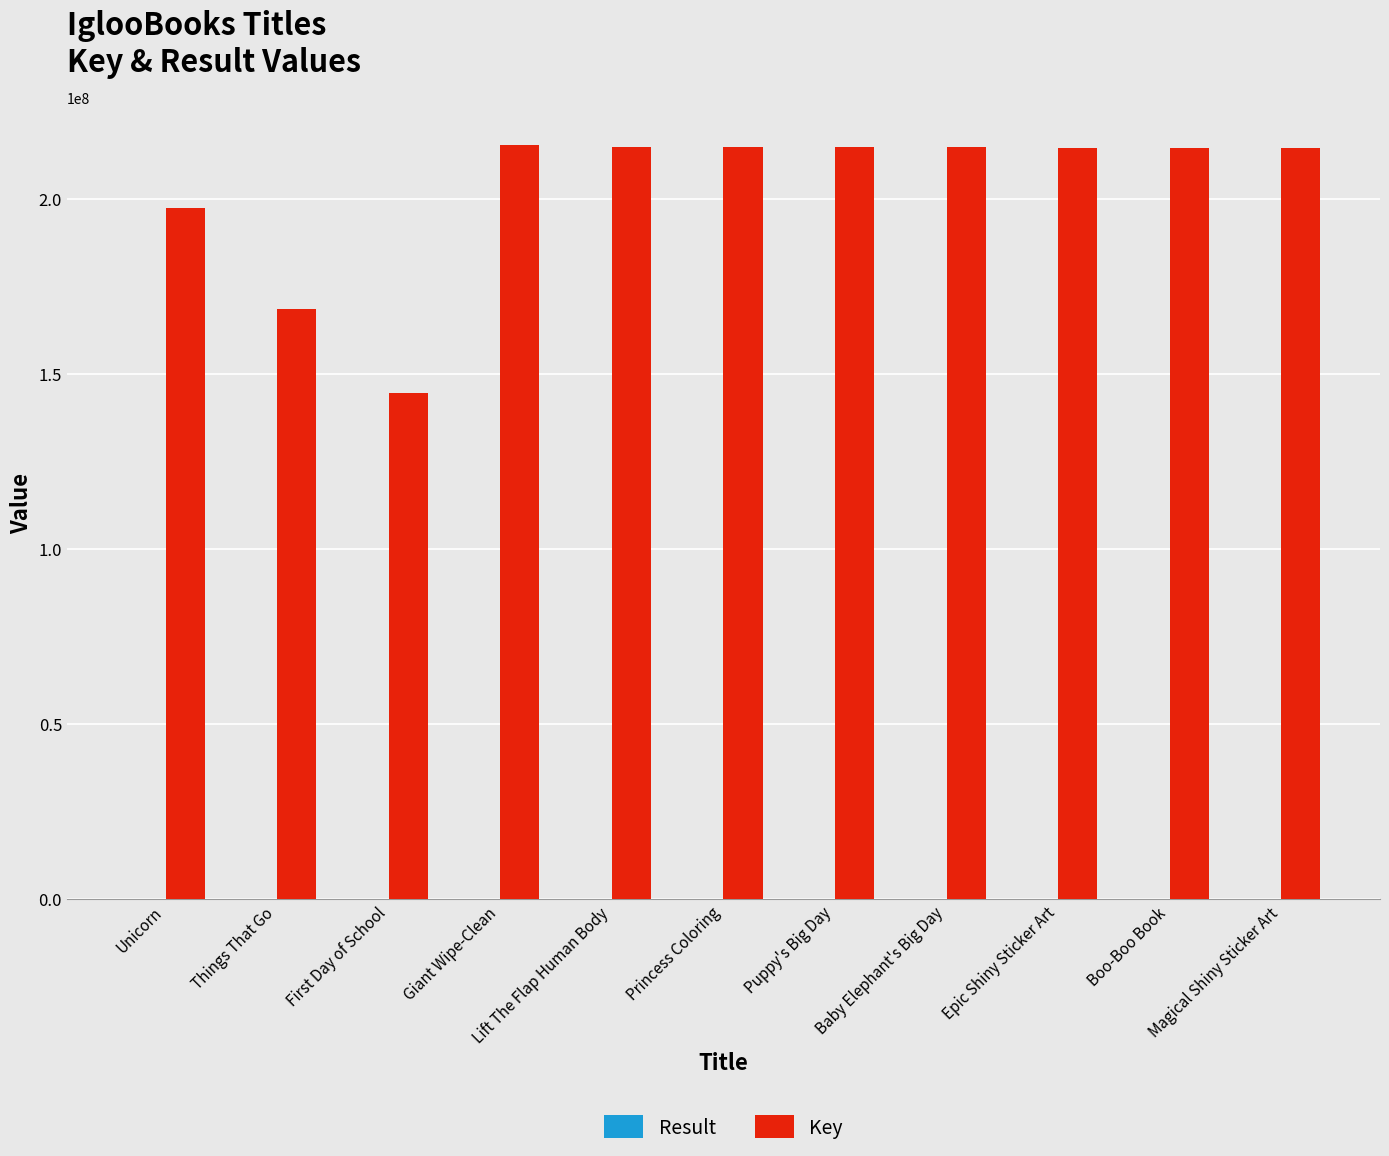

How many groups of bars are there?

11